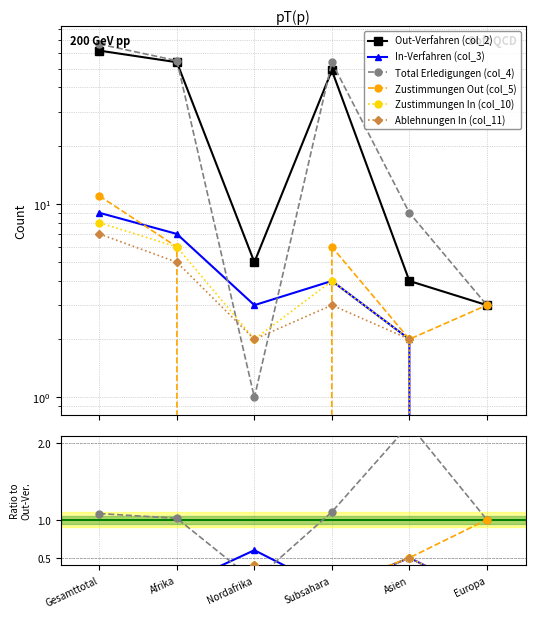

Rank the series at Asien from lowest to highest value.

In-Verfahren (col_3), Zustimmungen Out (col_5), Zustimmungen In (col_10), Ablehnungen In (col_11), Total Erledigungen (col_4), Out-Verfahren (col_2)